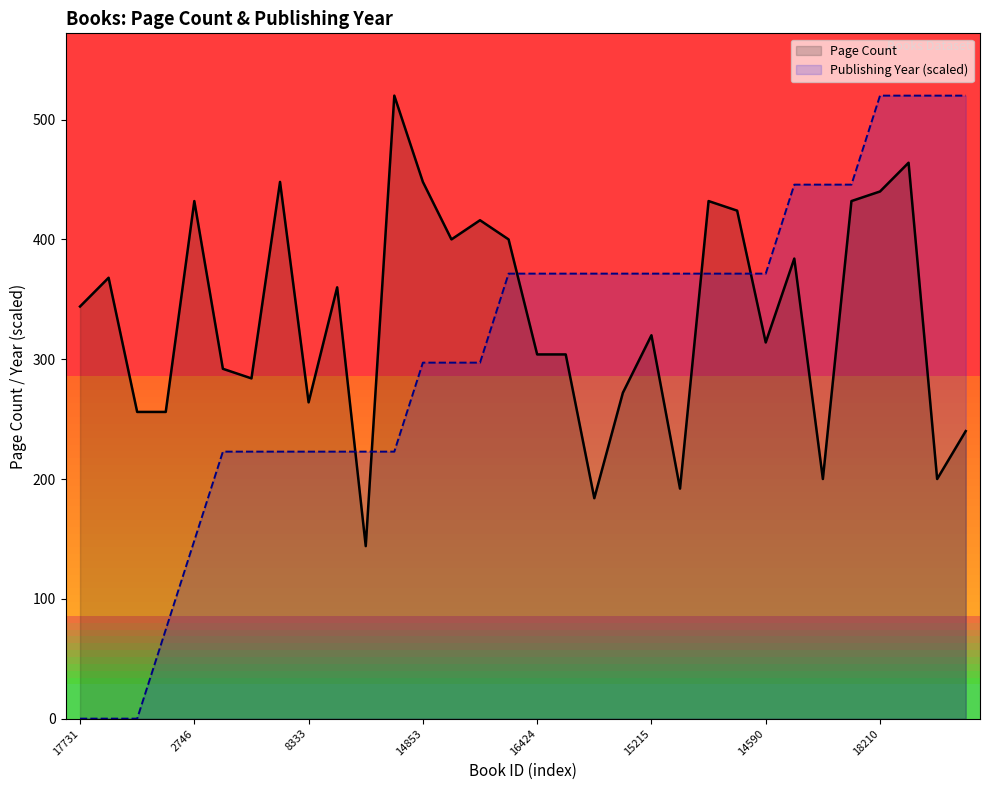

What is the difference between the Publishing Year values at 20076 and 5705?

148.6